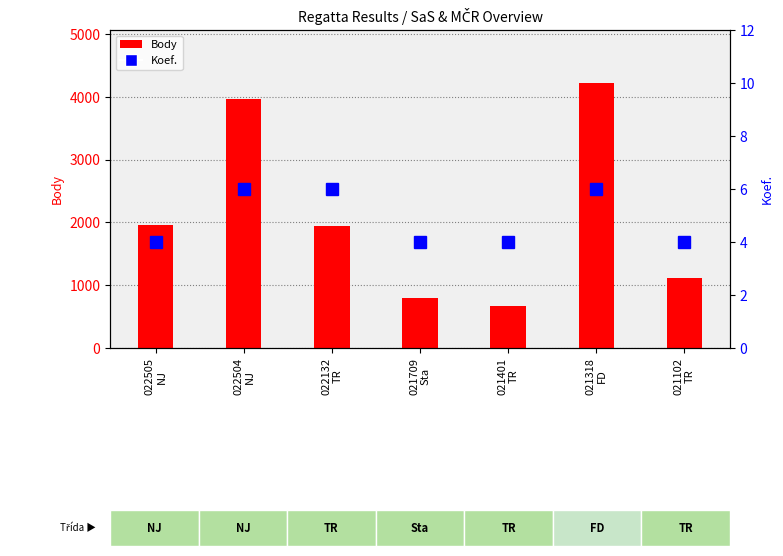

At which category is the sum across all series the highest?

021318
FD